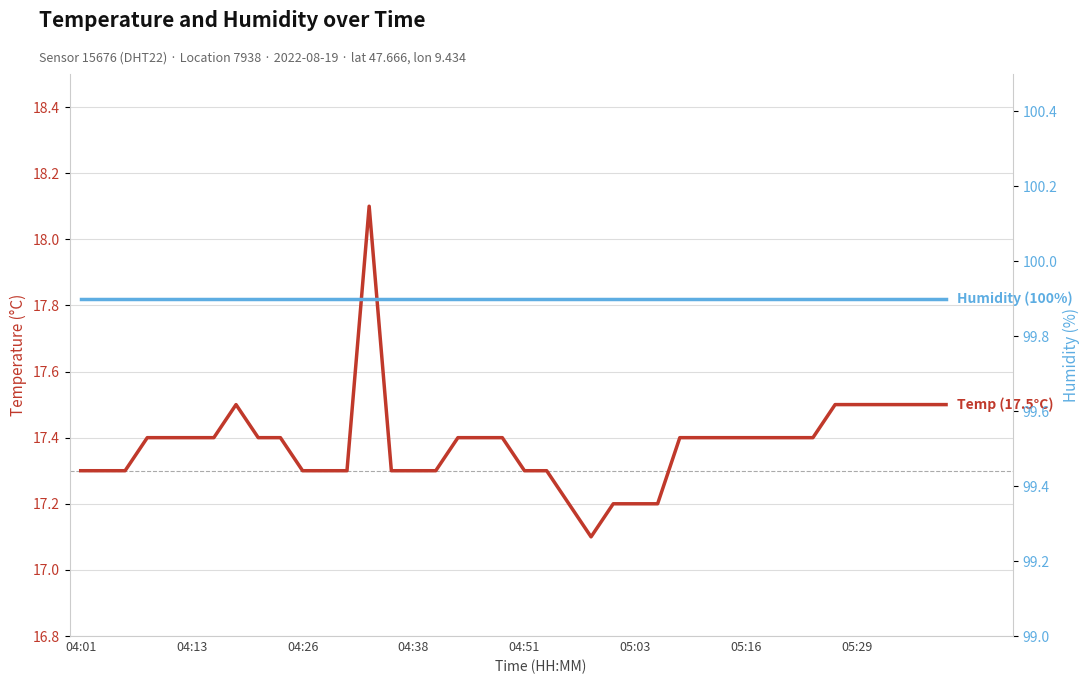

What is the total value across all series at 34?

117.4